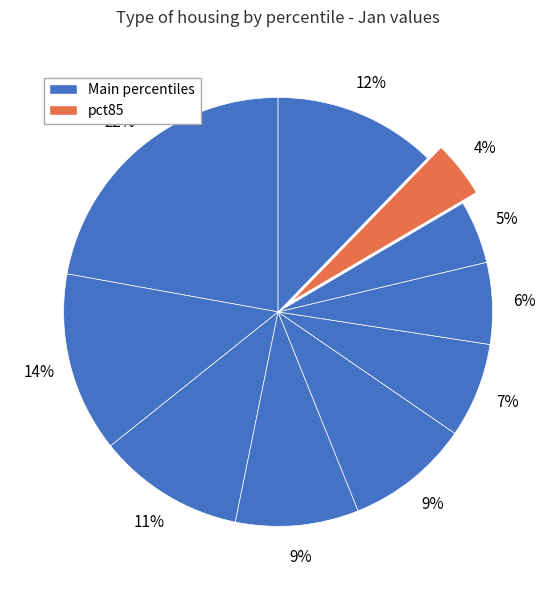

How many slices are in this pie chart?

10